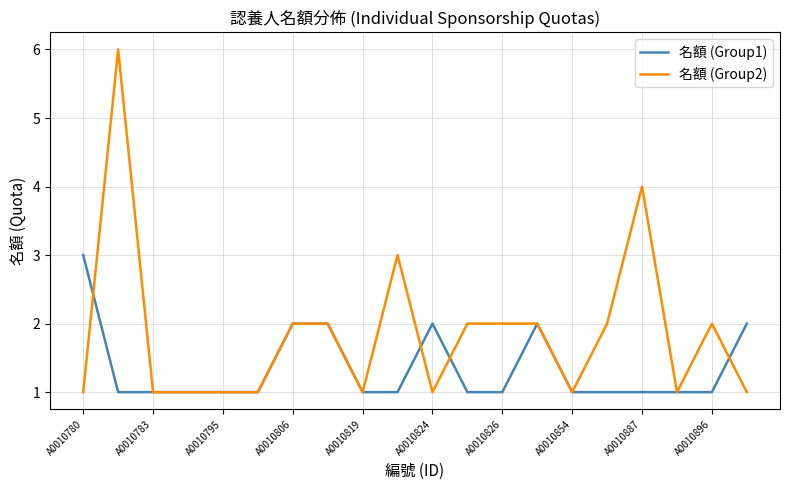

List the series in order of their peak value, lowest first.

名額 (Group1), 名額 (Group2)